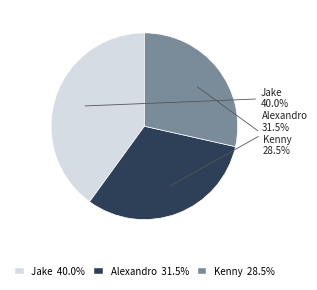

Rank the categories by value from highest to lowest.

Jake, Alexandro, Kenny